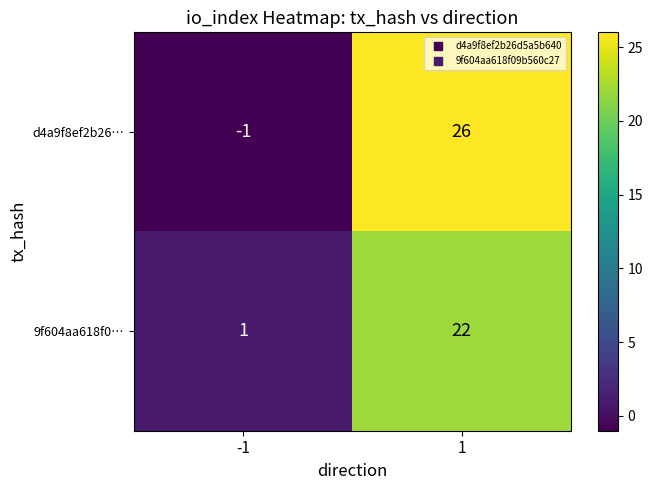

What is the sum of all d4a9f8ef2b26… values?

25